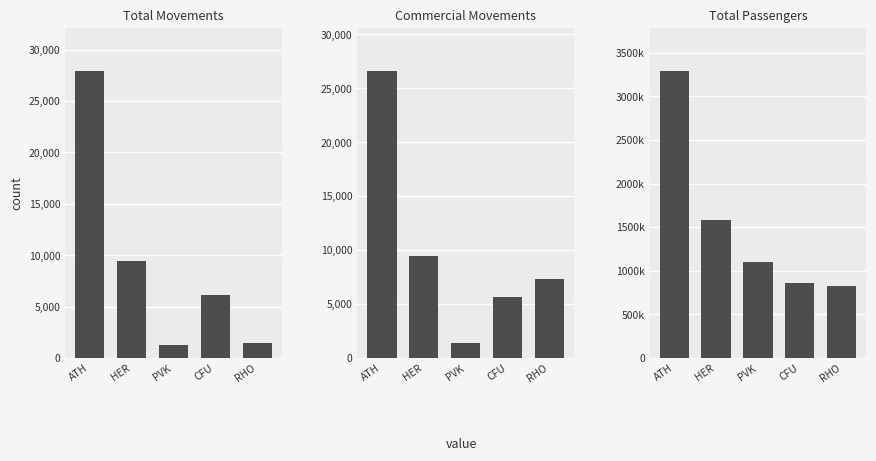

What is the sum of the Total Passengers values at RHO and ATH?

4111215